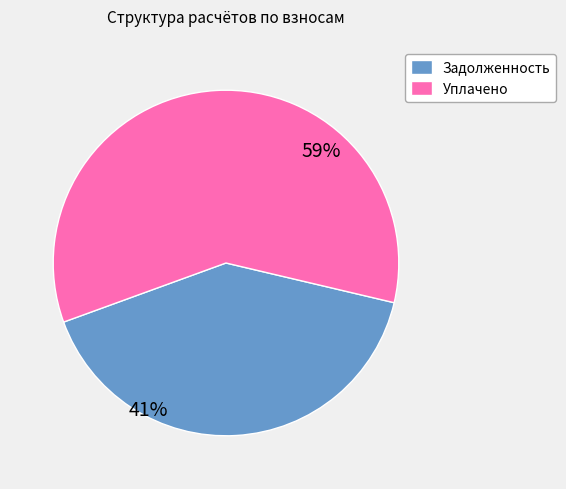

What percentage is the Уплачено slice, to the nearest percent?

59%